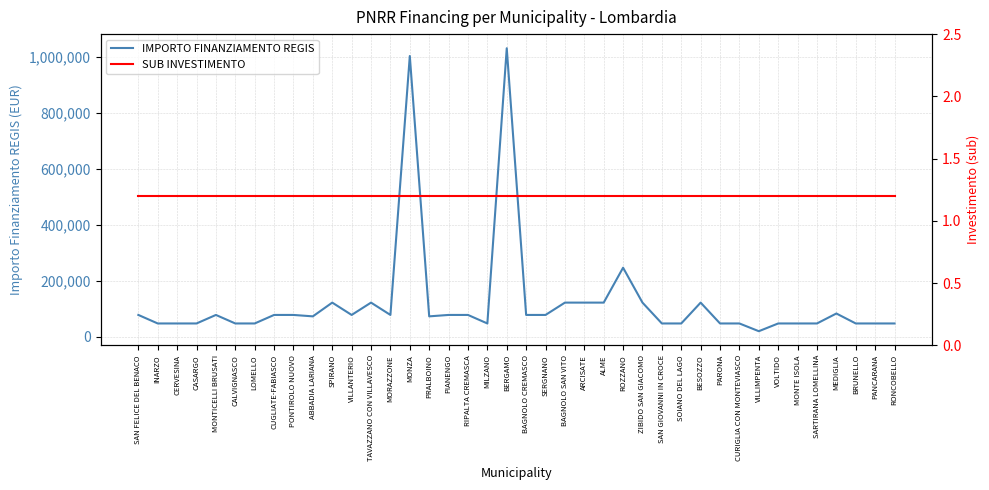

Reading right to left, what are all the values shown in this chart?

IMPORTO FINANZIAMENTO REGIS: 47427.0	47427.0	47427.0	83044.0	47427.0	47427.0	47427.0	19752.0	47427.0	47427.0	121992.0	47427.0	47427.0	121992.0	246824.0	121992.0	121992.0	121992.0	77897.0	77897.0	1031574.0	47427.0	77897.0	77897.0	72828.0	1003880.0	77897.0	121992.0	77897.0	121992.0	72828.0	77897.0	77897.0	47427.0	47427.0	77897.0	47427.0	47427.0	47427.0	77897.0
SUB INVESTIMENTO: 1.2	1.2	1.2	1.2	1.2	1.2	1.2	1.2	1.2	1.2	1.2	1.2	1.2	1.2	1.2	1.2	1.2	1.2	1.2	1.2	1.2	1.2	1.2	1.2	1.2	1.2	1.2	1.2	1.2	1.2	1.2	1.2	1.2	1.2	1.2	1.2	1.2	1.2	1.2	1.2